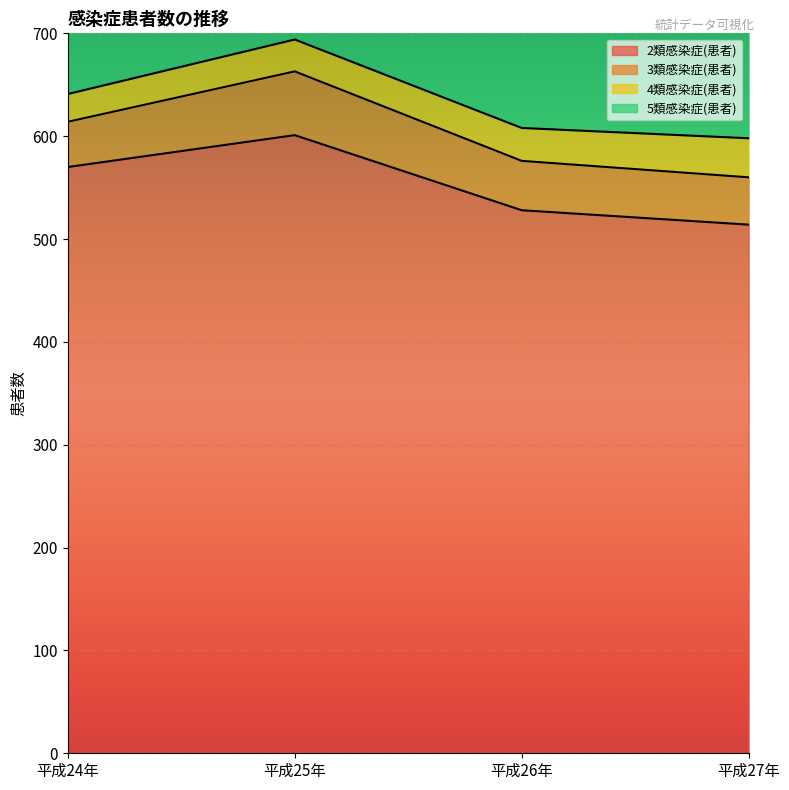

How many interior local valleys does the 5類感染症(患者) series have?

1